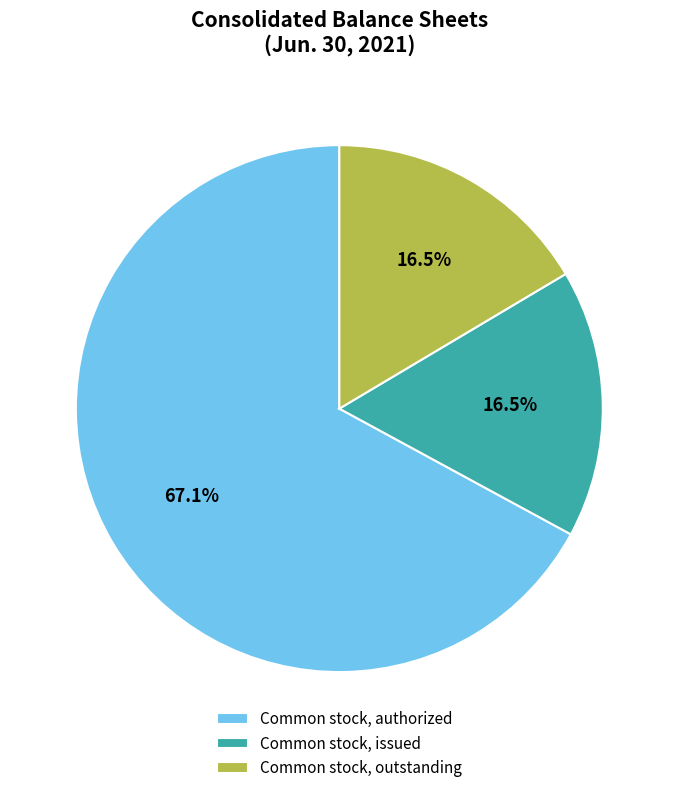

Count the number of slices in the pie.

3